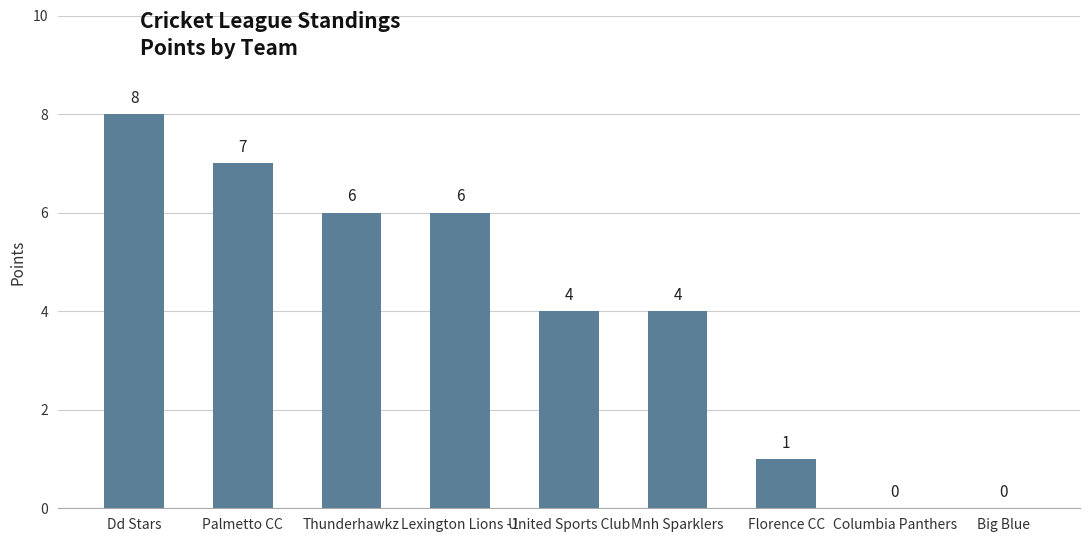

True or false: the data shows 10 at Palmetto CC.

False